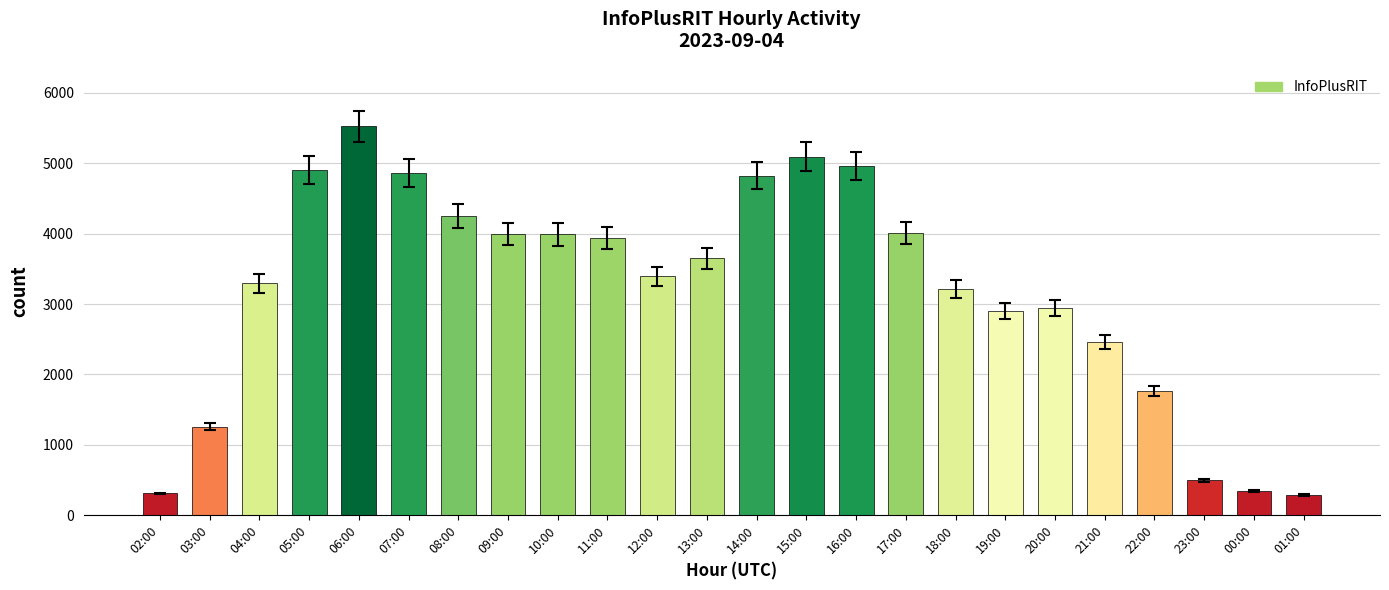

Which has a higher value, 02:00 or 22:00?

22:00